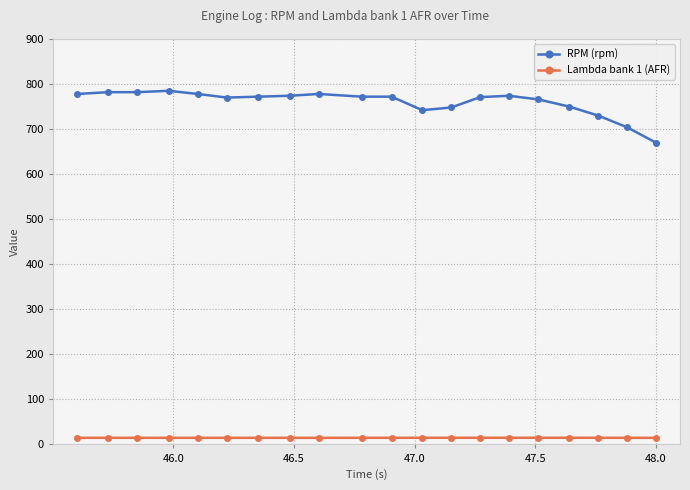

Which series has the widest spread of values?

RPM (rpm)